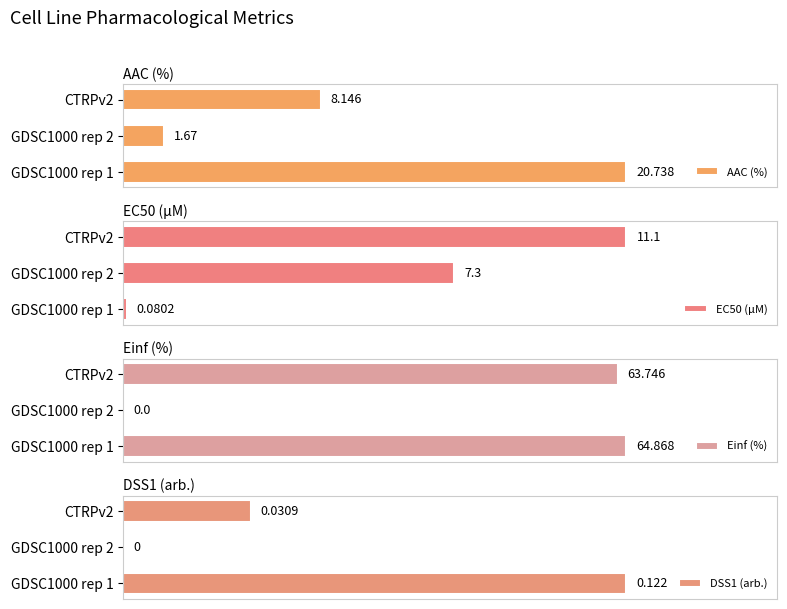

List the labels in order of EC50 (µM) value, smallest first.

GDSC1000 rep 1, GDSC1000 rep 2, CTRPv2